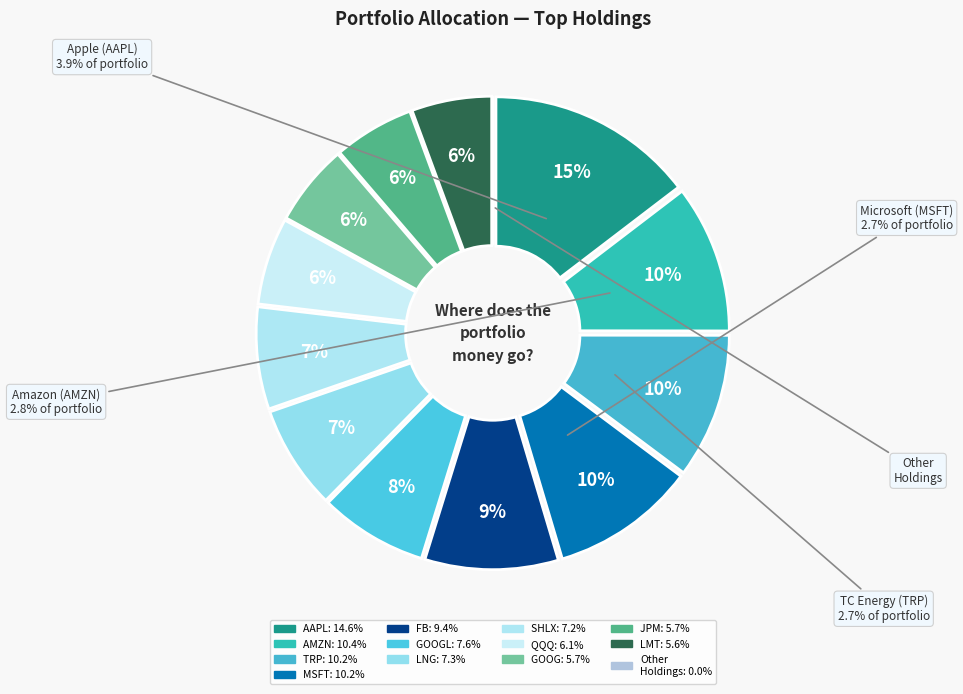

Rank the categories by value from highest to lowest.

AAPL, AMZN, TRP, MSFT, FB, GOOGL, LNG, SHLX, QQQ, GOOG, JPM, LMT